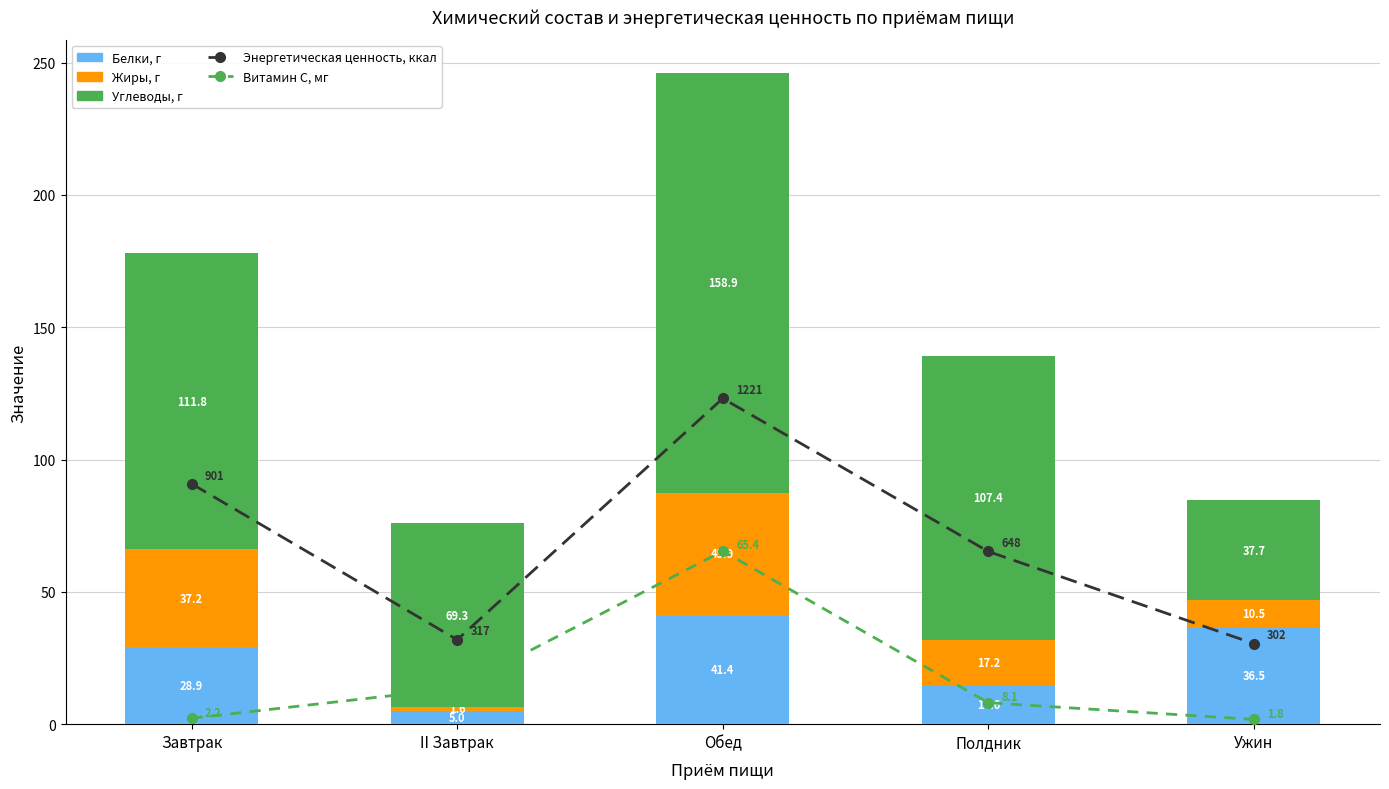

What is the sum of the Энергетическая ценность, ккал values at Завтрак and II Завтрак?

122.7